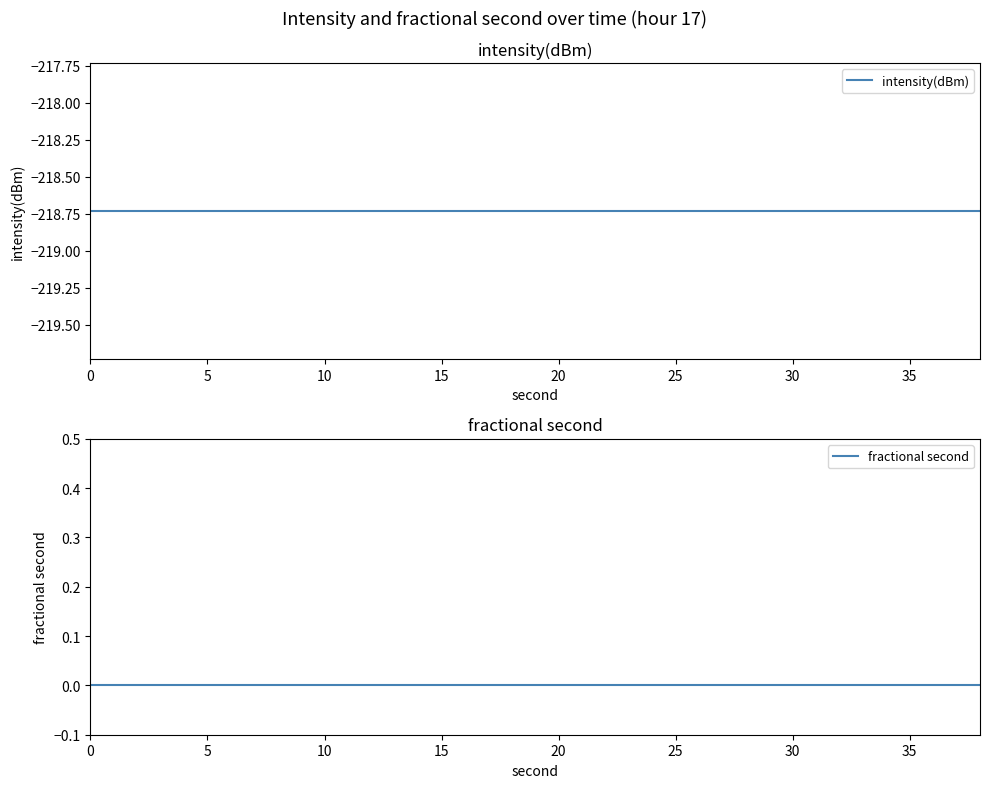

What is the total value across all series at 10?

-218.7